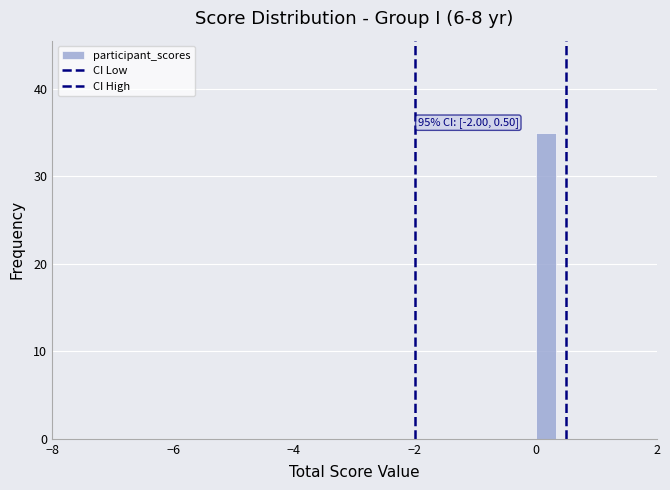

Around what value on the x-axis is the tallest bar? Give the approximate position of its centre, as read against the axis.

0.2